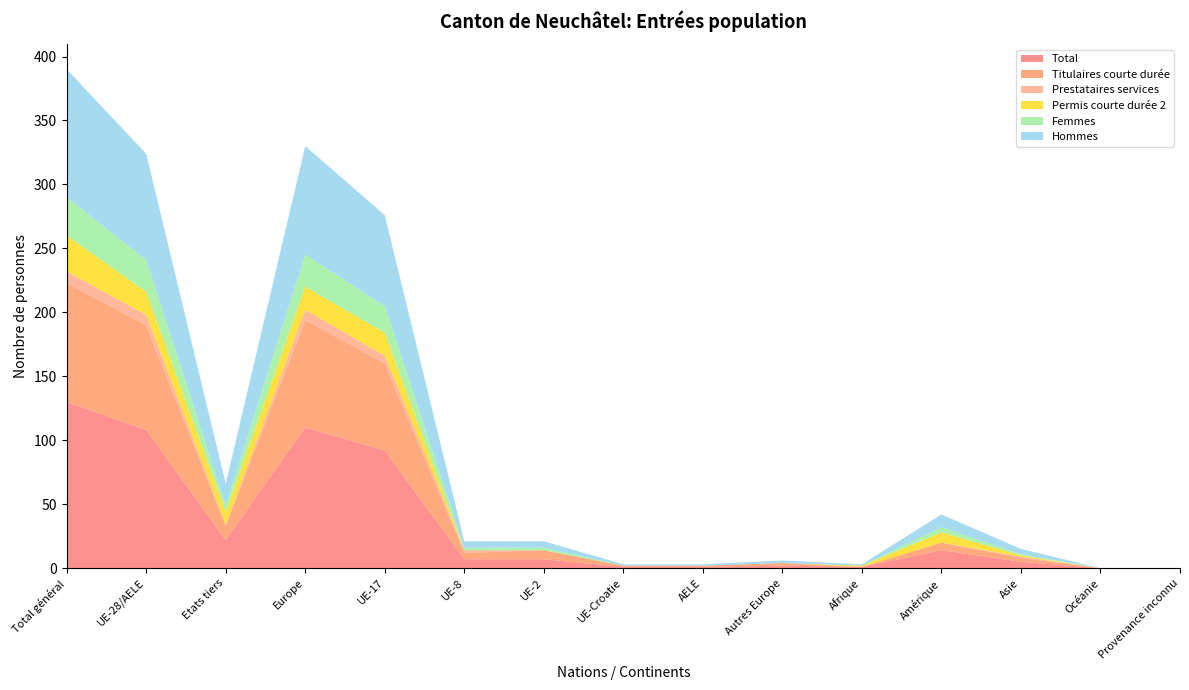

Reading right to left, transcribe all the data shown in this chart.

Total: 0	0	5	14	1	2	1	1	7	7	92	110	22	108	130
Titulaires courte durée: 0	0	3	6	0	2	1	1	7	5	68	84	11	82	93
Prestataires services: 0	0	1	0	0	0	0	0	0	2	6	8	1	8	9
Permis courte durée 2: 0	0	1	8	1	0	0	0	0	0	18	18	10	18	28
Femmes: 0	0	1	4	0	0	0	0	2	2	21	25	5	25	30
Hommes: 0	0	4	10	1	2	1	1	5	5	71	85	17	83	100